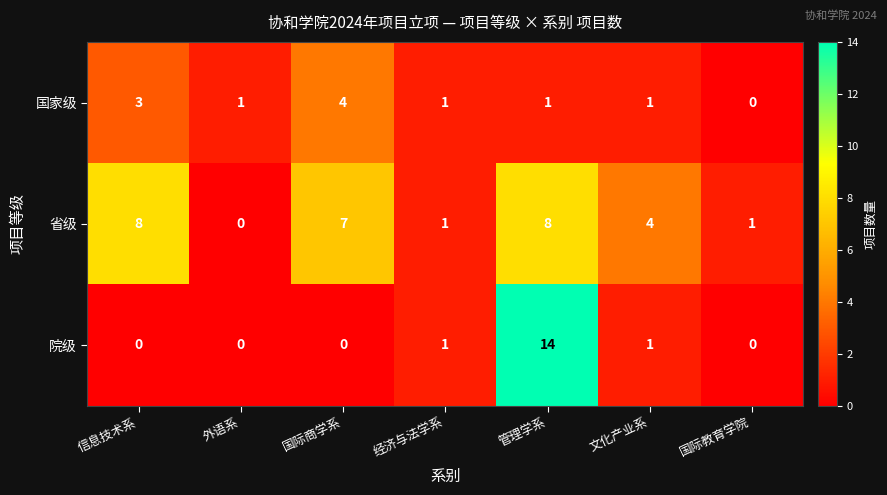

At which label is 省级 closest to 4?

文化产业系